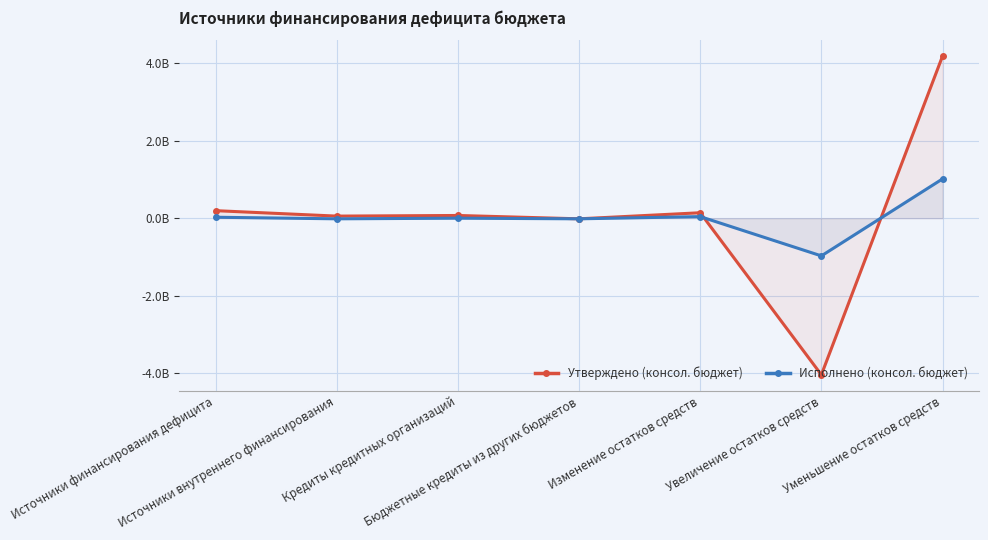

How many negative values does the Исполнено (консол. бюджет) series have?

3